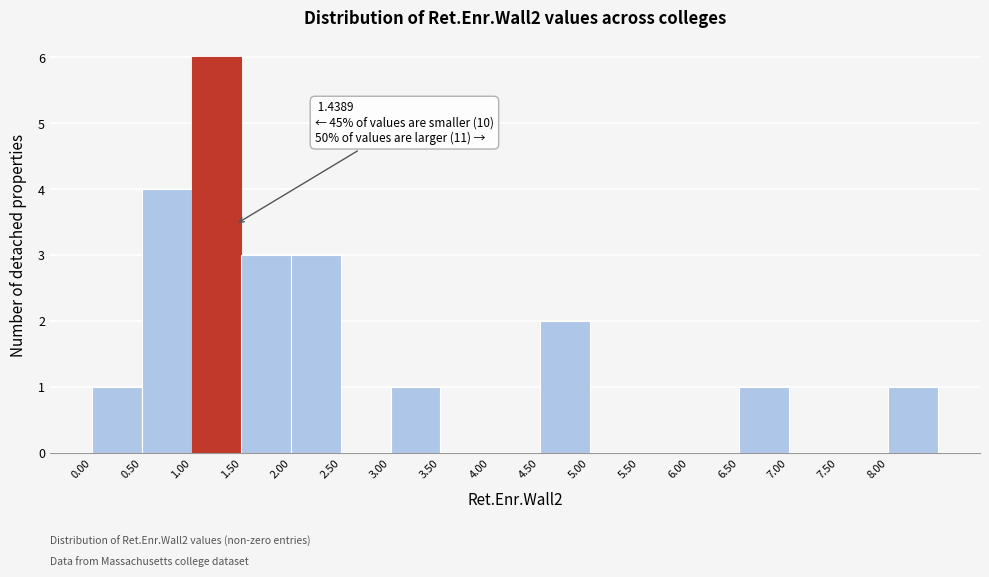

Over which range of the x-axis is the bar tallest?

1.0 to 1.5